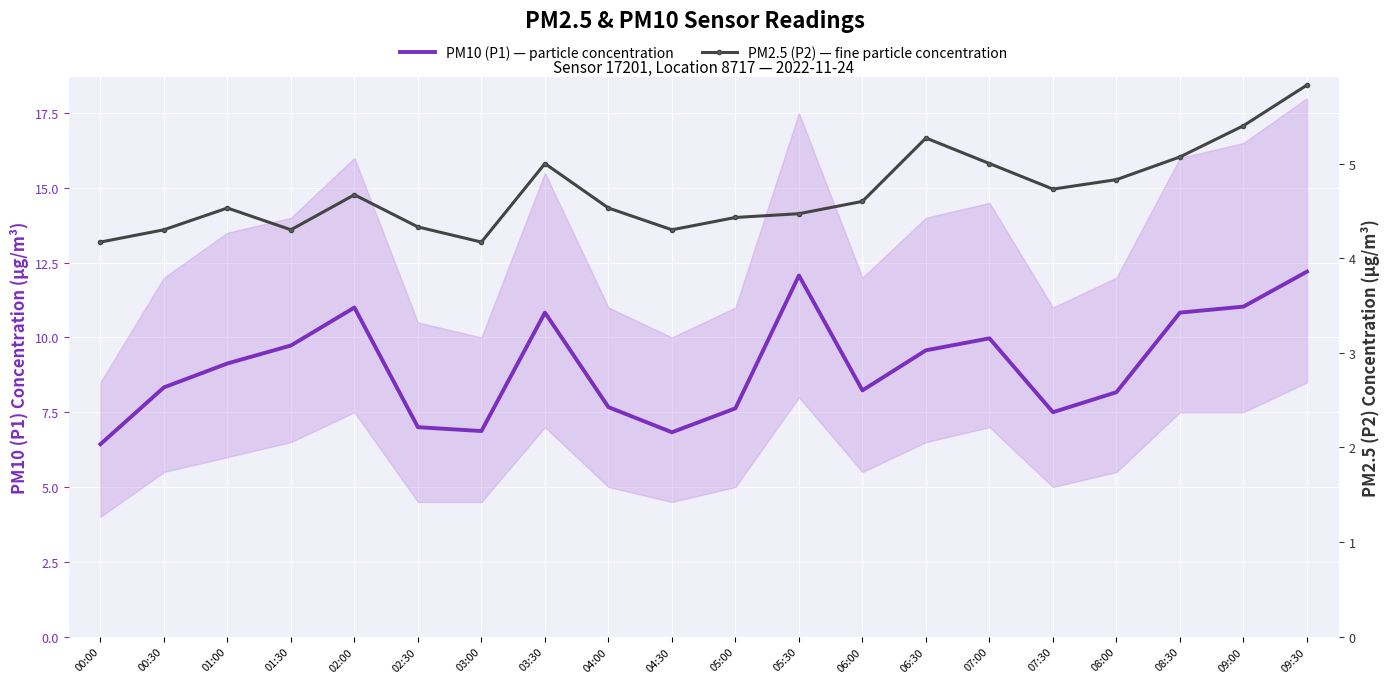

What position from the left is 08:00?

17